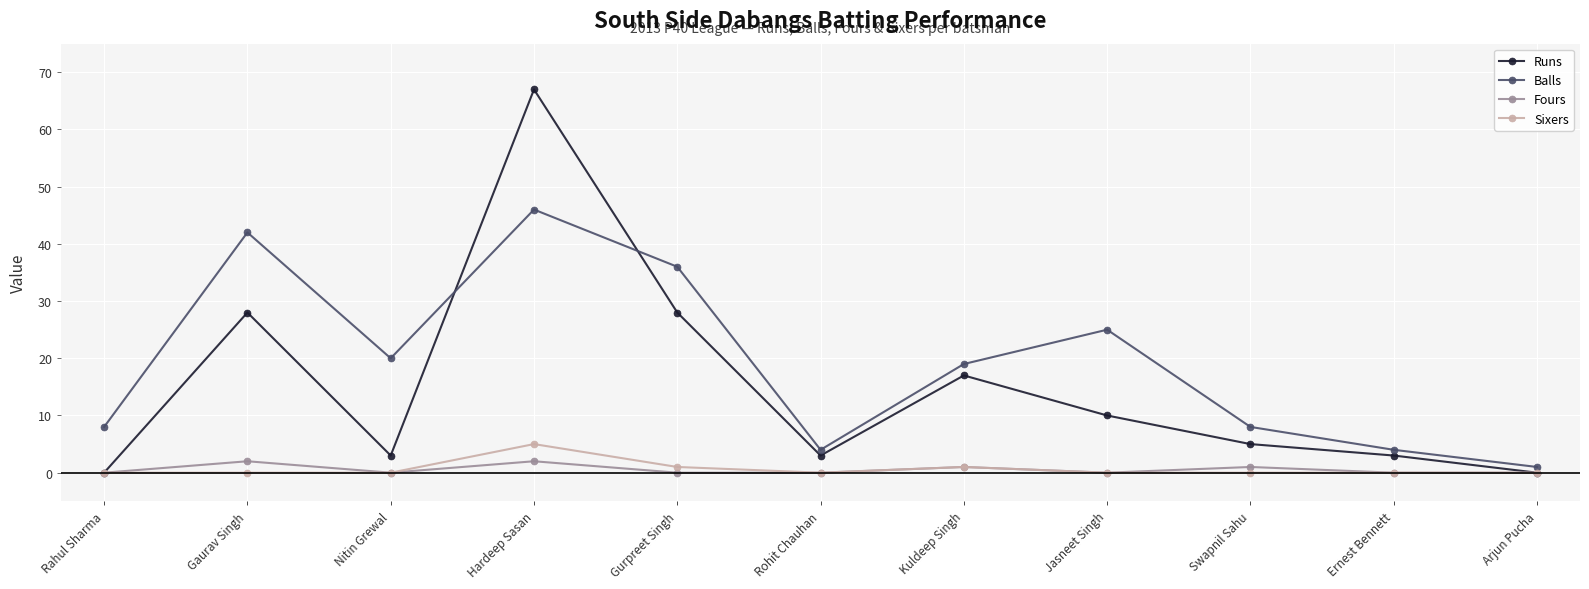

Which series has the largest total across all categories?

Balls